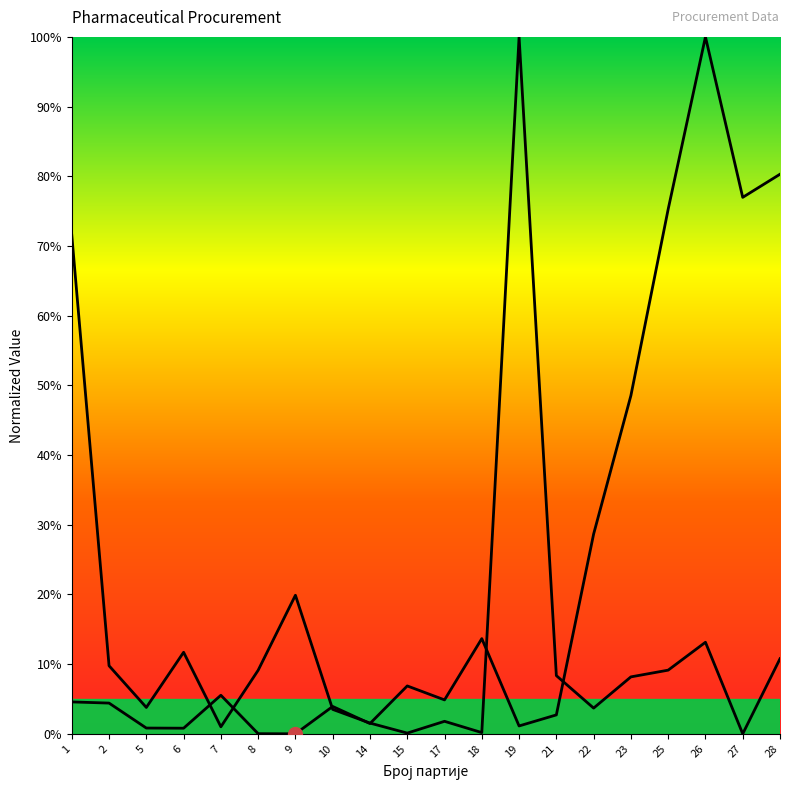

Count the number of data series in this chart.

2